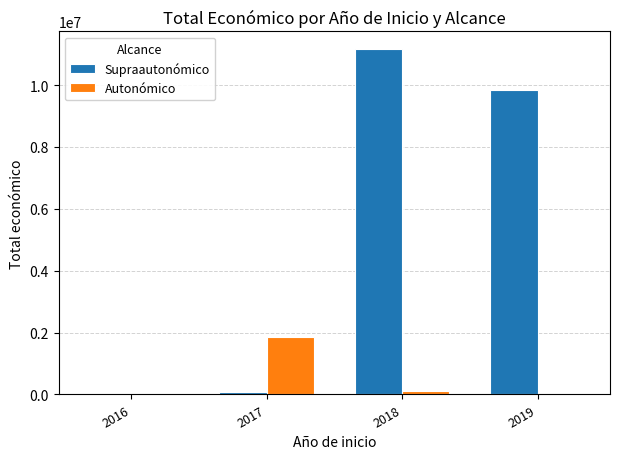

The value of Autonómico at 2017 is 466313. True or false?

False